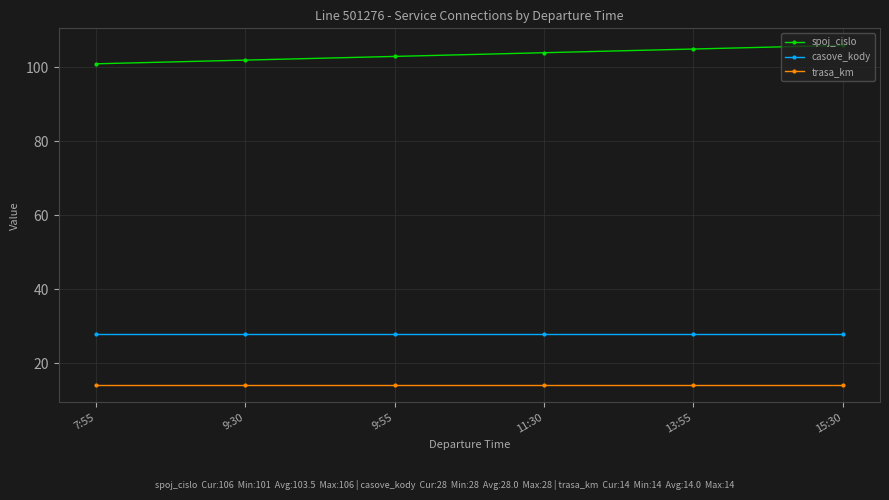

Which series has the largest total across all categories?

spoj_cislo